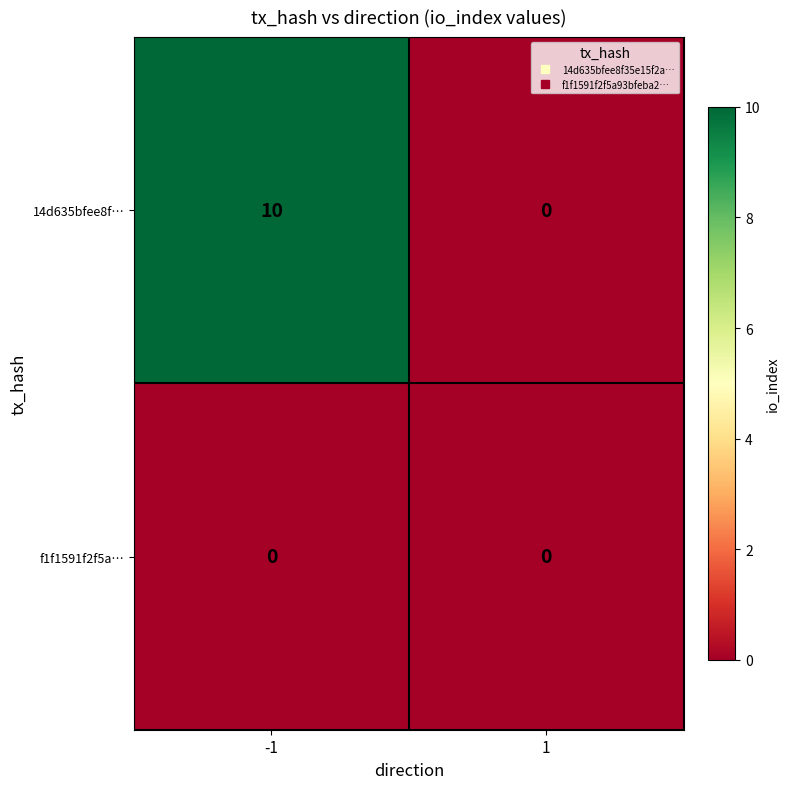

Which series has the widest spread of values?

14d635bfee8f…